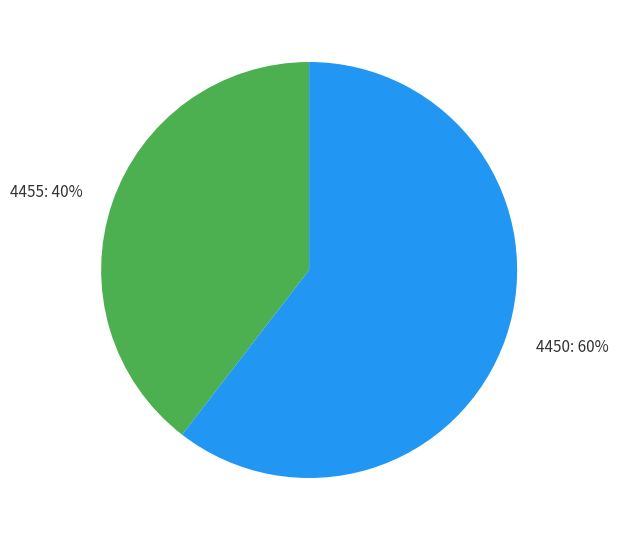

To the nearest percent, what is the combined percentage of 4450 and 4455?

100%